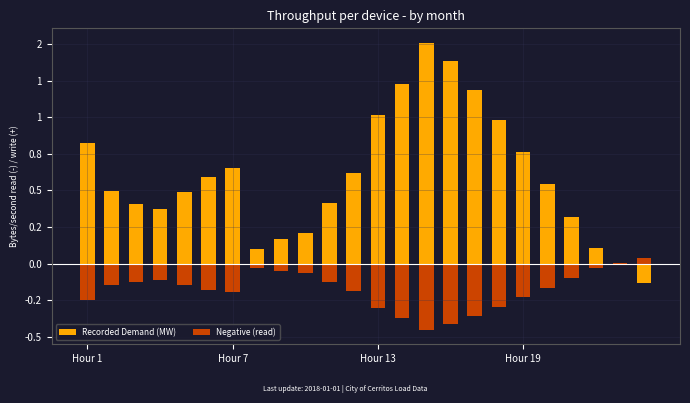

What is the difference between the second highest and second lowest values in the Negative (read) series?

0.4